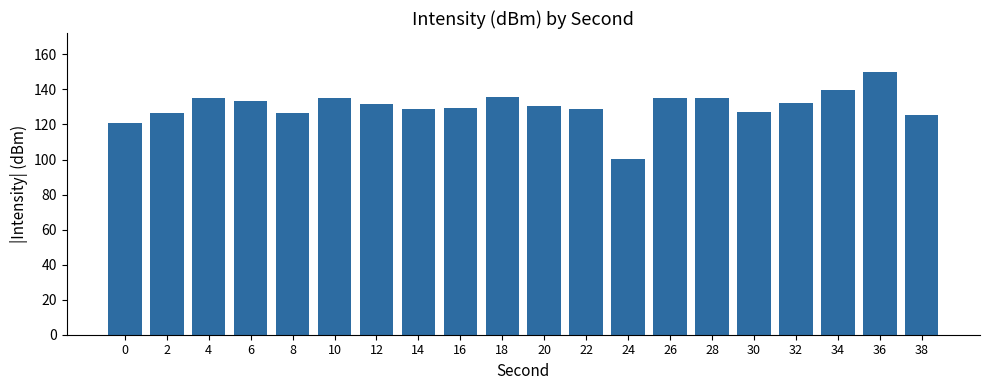

Is it true that the value at 2 is 126.3?

True